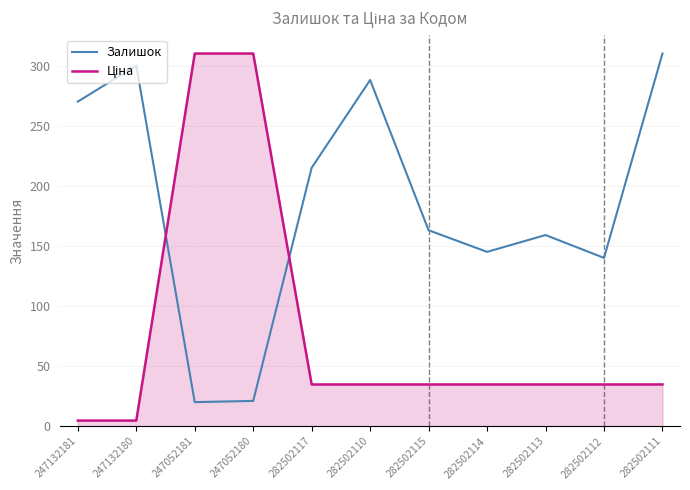

What is the total value across all series at 282502117?

249.7